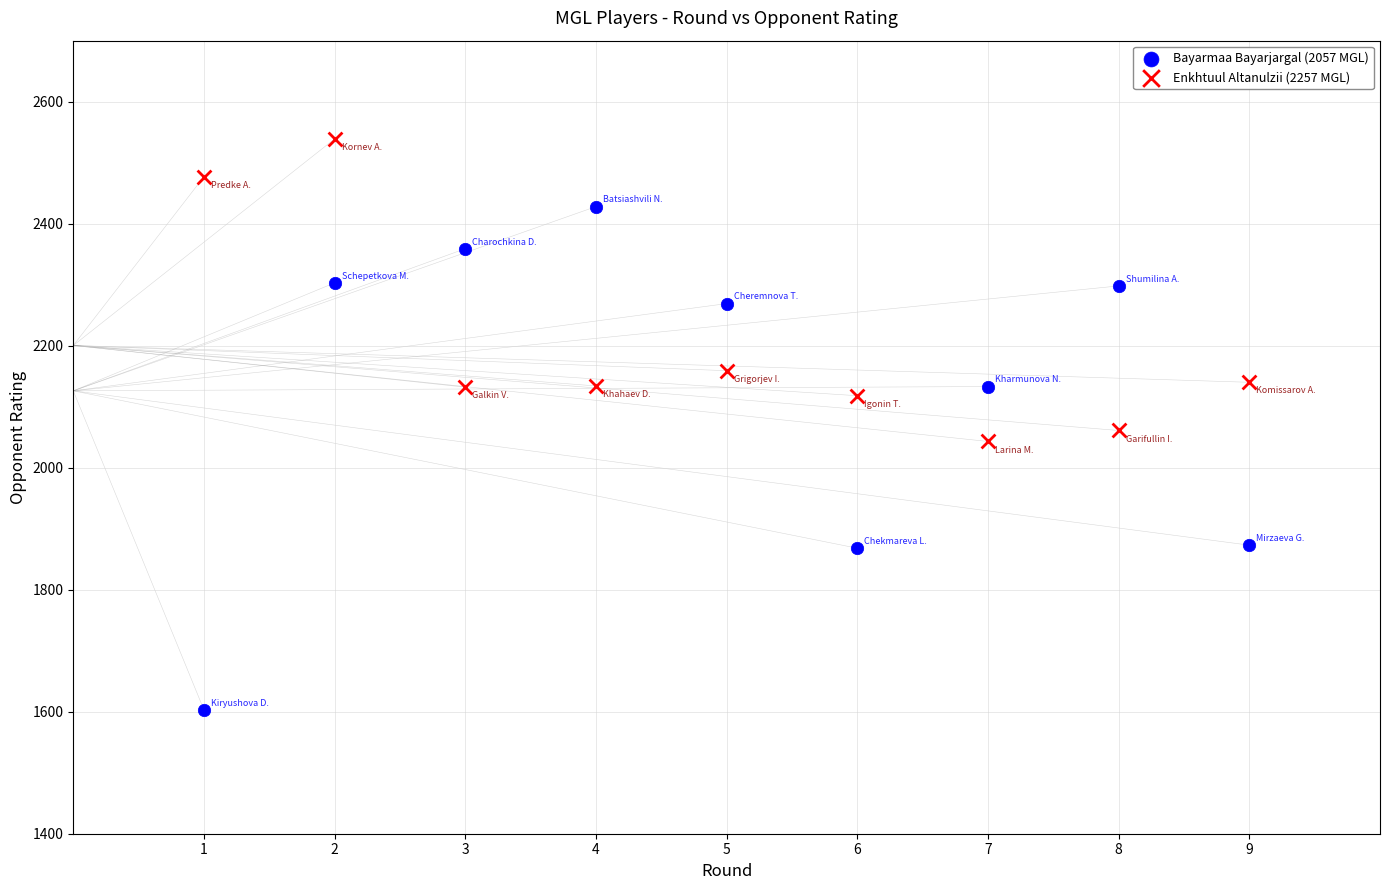

Which series reaches the minimum Y coordinate?

Bayarmaa Bayarjargal (2057 MGL)